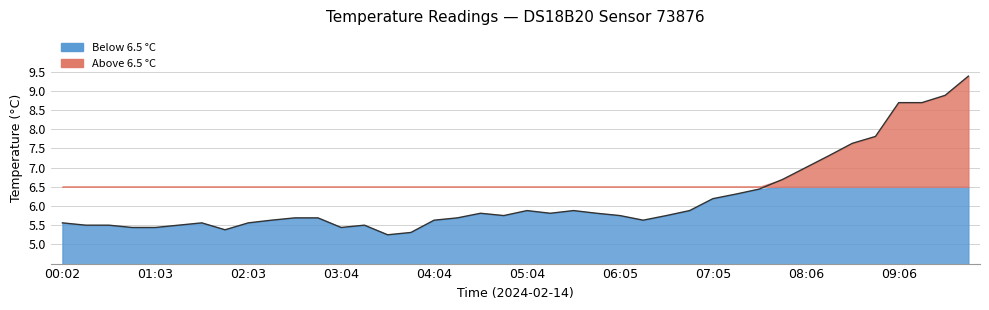

What is the minimum value shown in the chart?

5.2